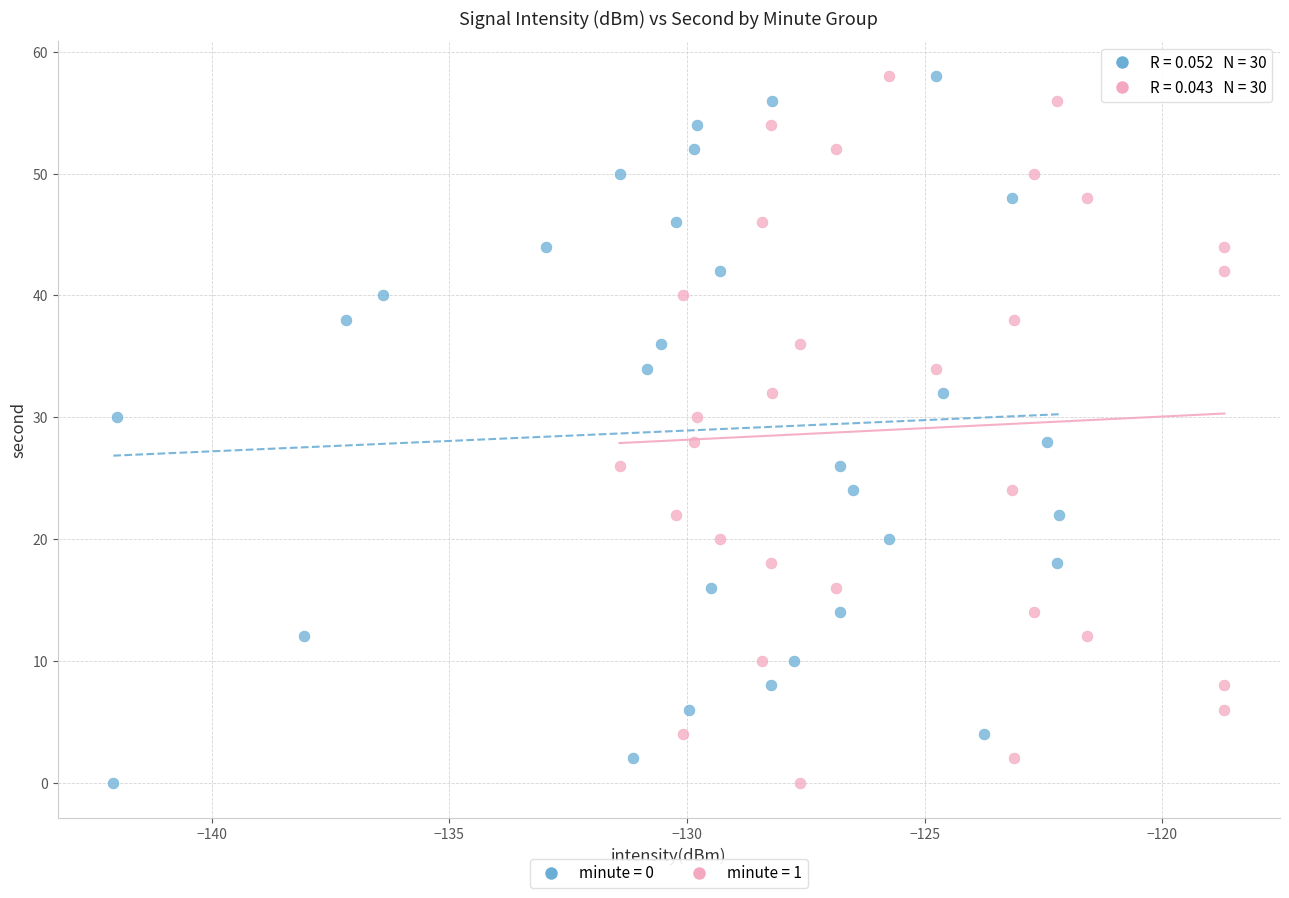

What are all the series names shown in the legend?

minute = 0, minute = 1